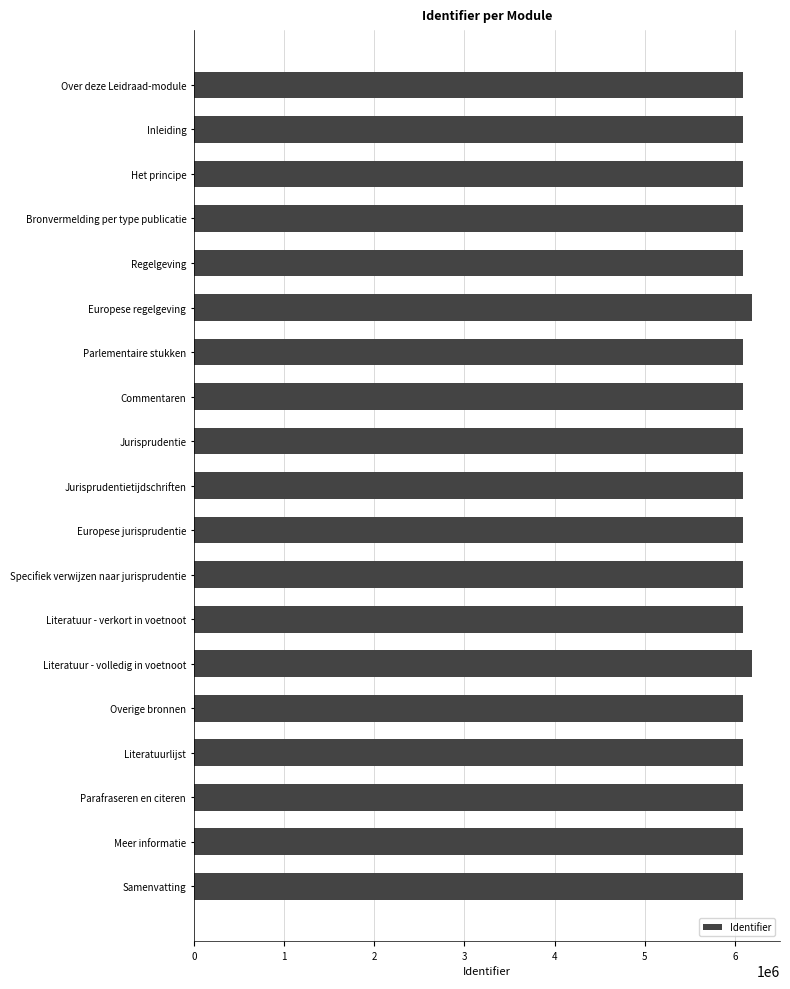

What is the label of the 6th bar from the top?

Europese regelgeving